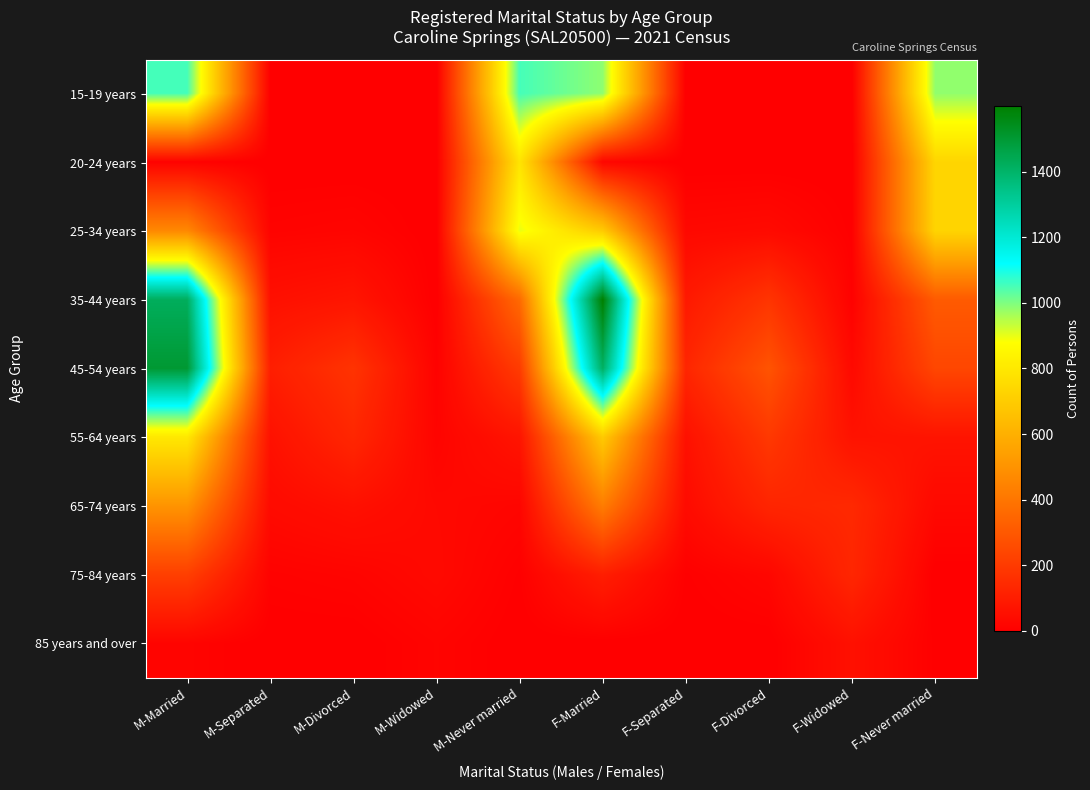

What is the spread (max minus min) of values at F-Separated?

130